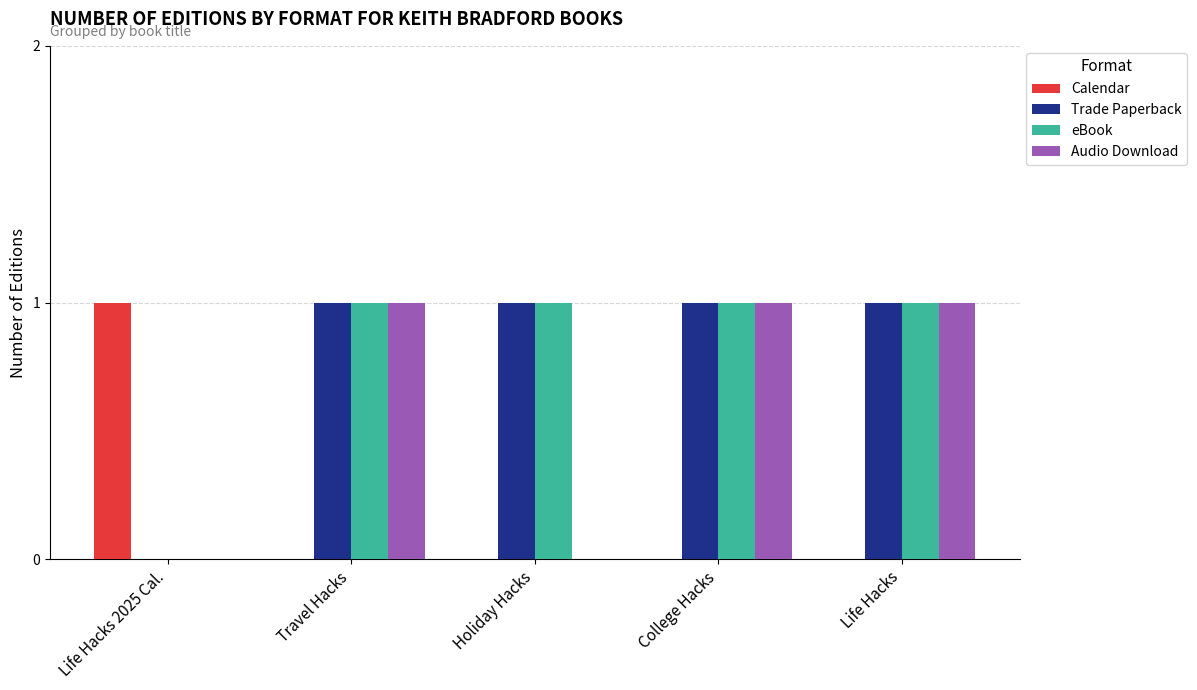

Reading left to right, transcribe all the data shown in this chart.

Calendar: 1	0	0	0	0
Trade Paperback: 0	1	1	1	1
eBook: 0	1	1	1	1
Audio Download: 0	1	0	1	1